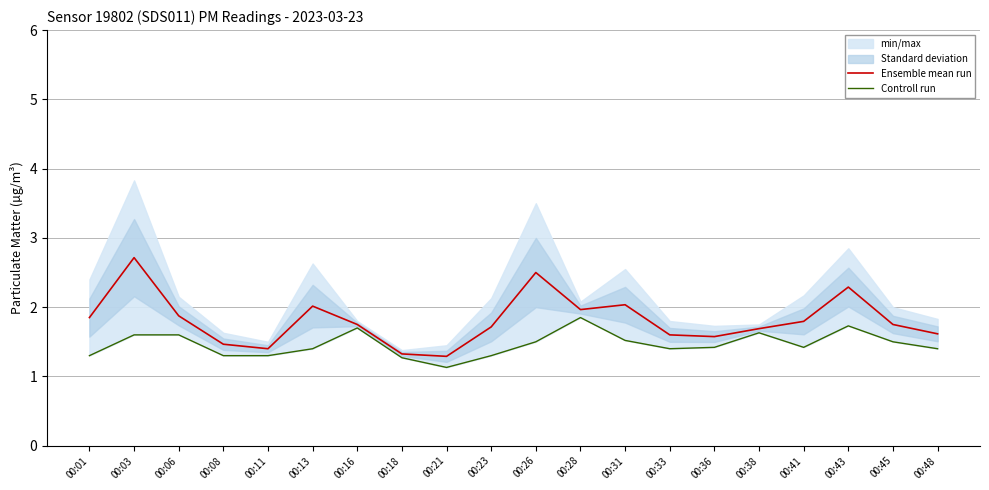

What is the difference between the highest and lowest values at 00:03?

1.1